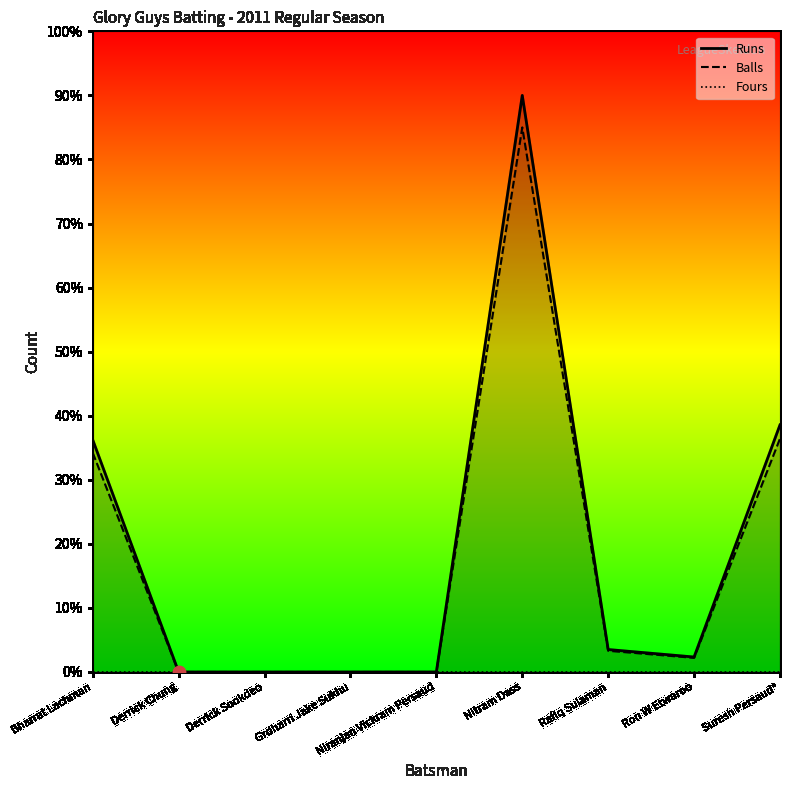

At which category is the sum across all series the highest?

Nitram Dass